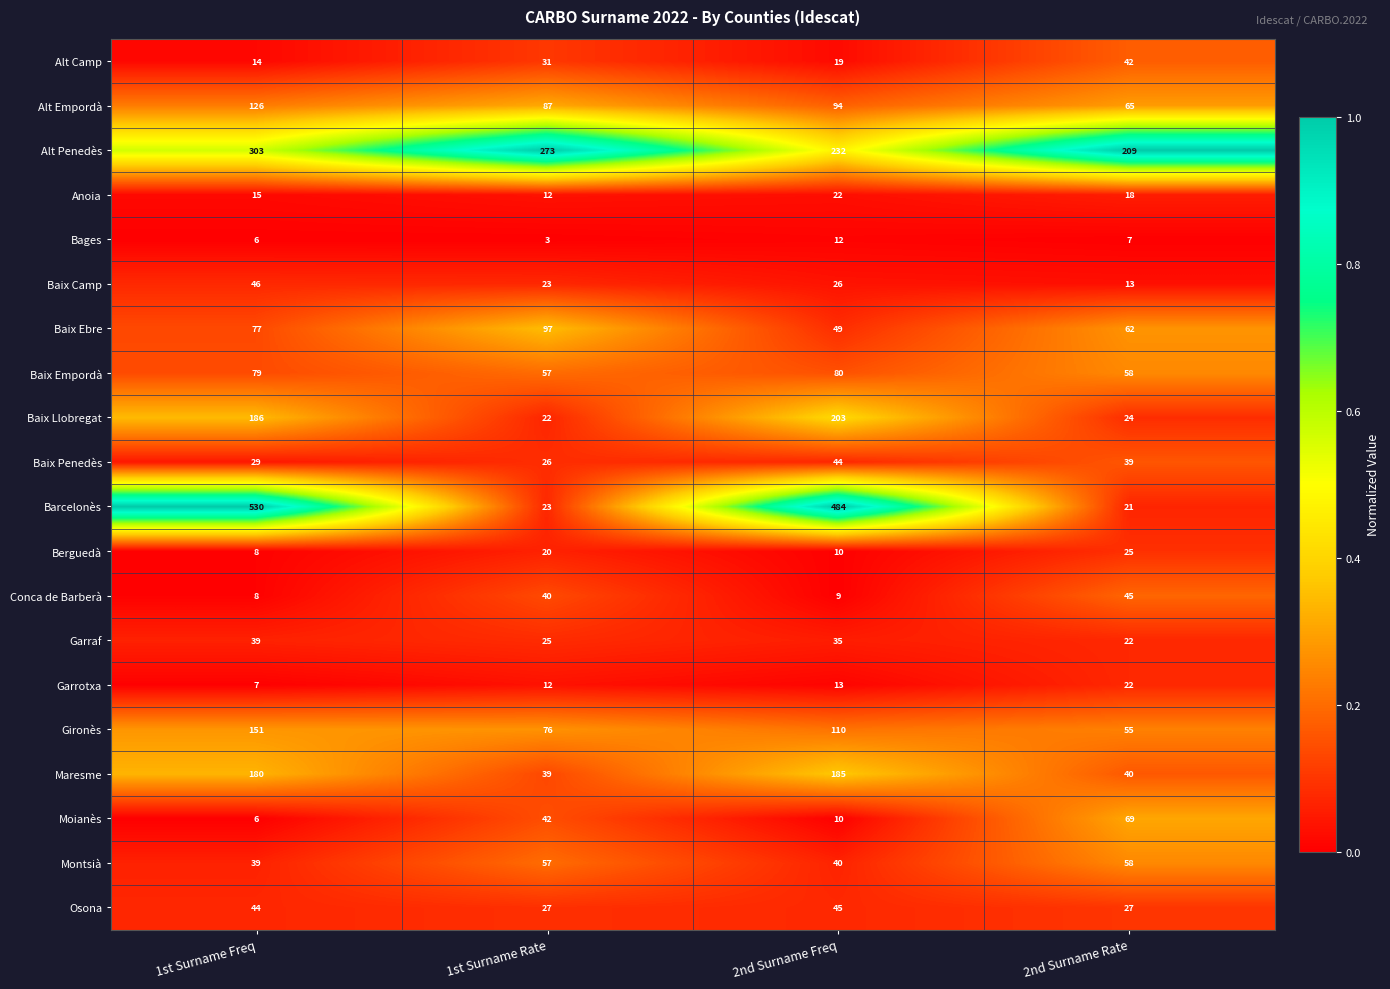

Which series has the largest total across all categories?

Barcelonès